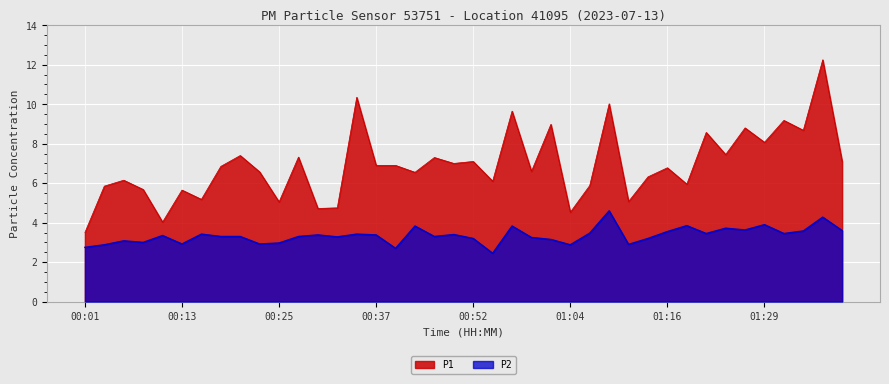

True or false: P2 has a value of 3.0 at 00:25.

True